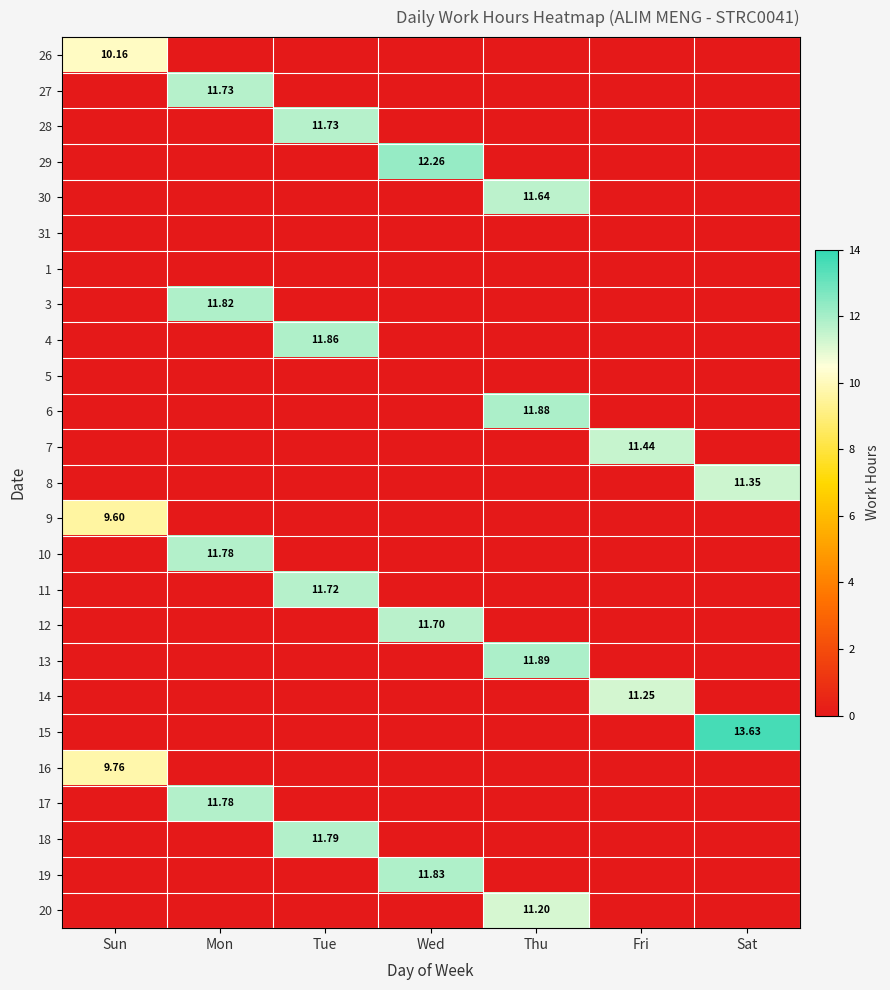

The 16 series shows 5.9 at Sat. True or false?

False